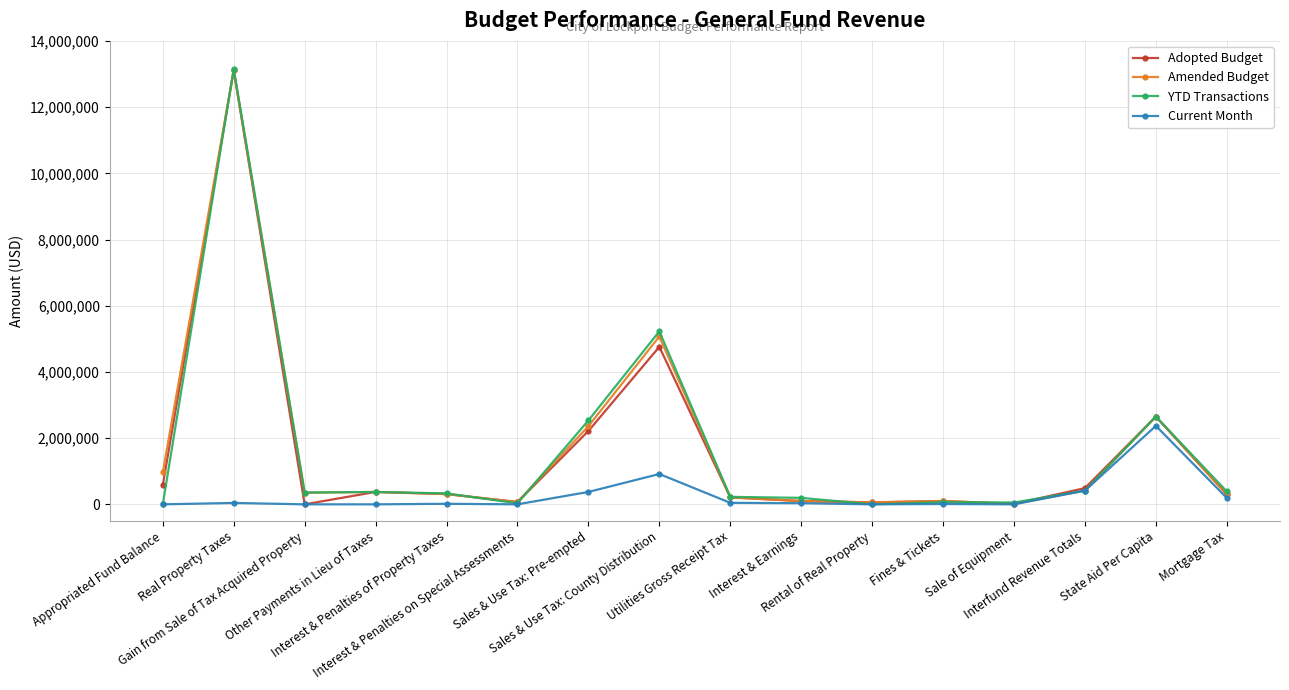

True or false: YTD Transactions has more than 0 points higher than both neighbors.

True